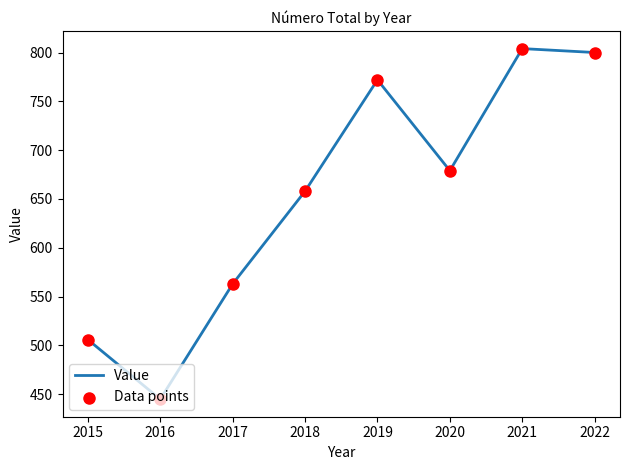

What value does the data have at 2021?

804